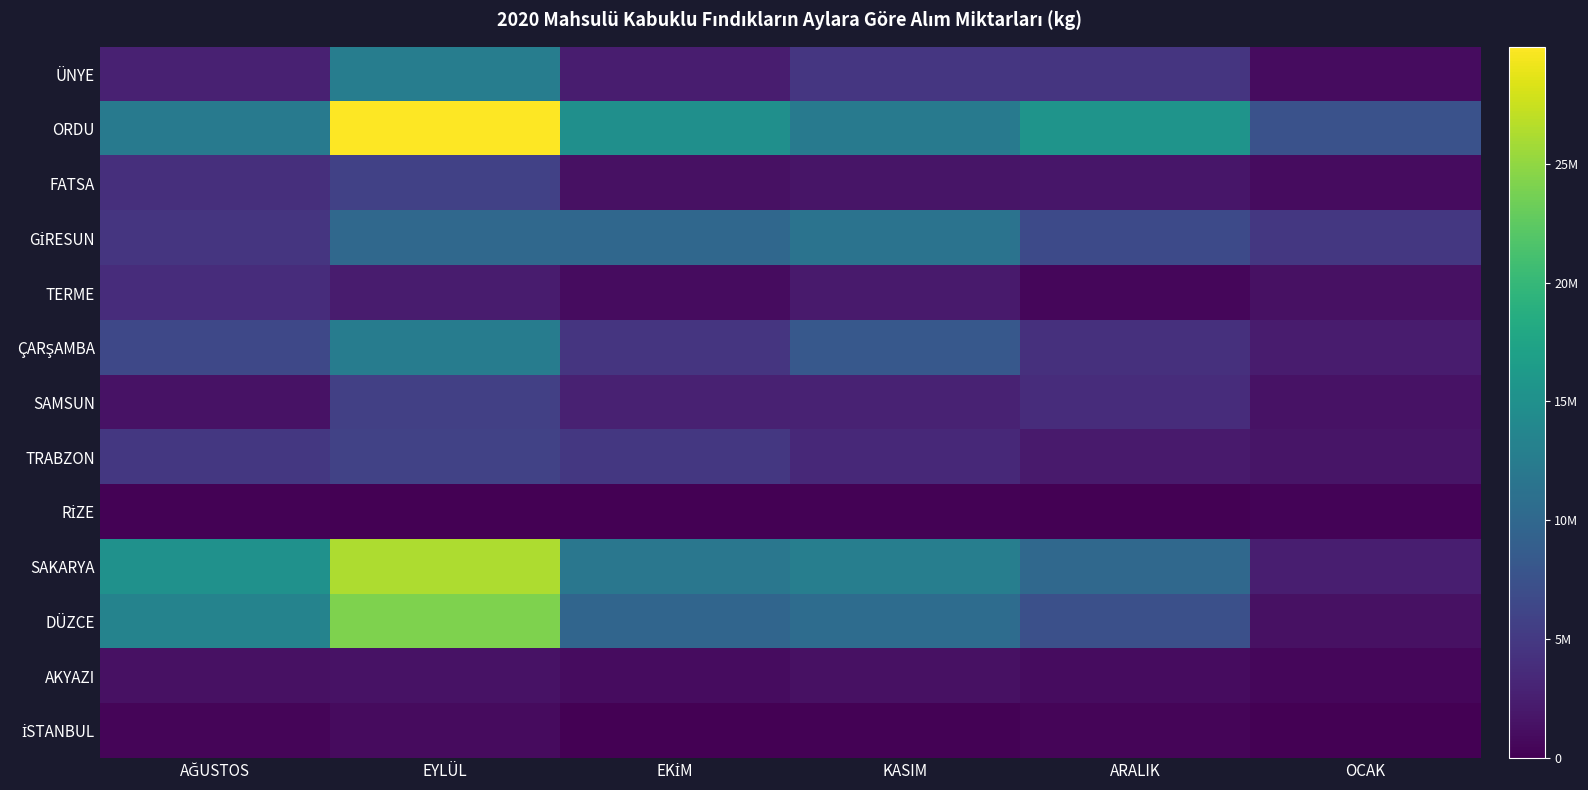

How many series are shown in this chart?

13